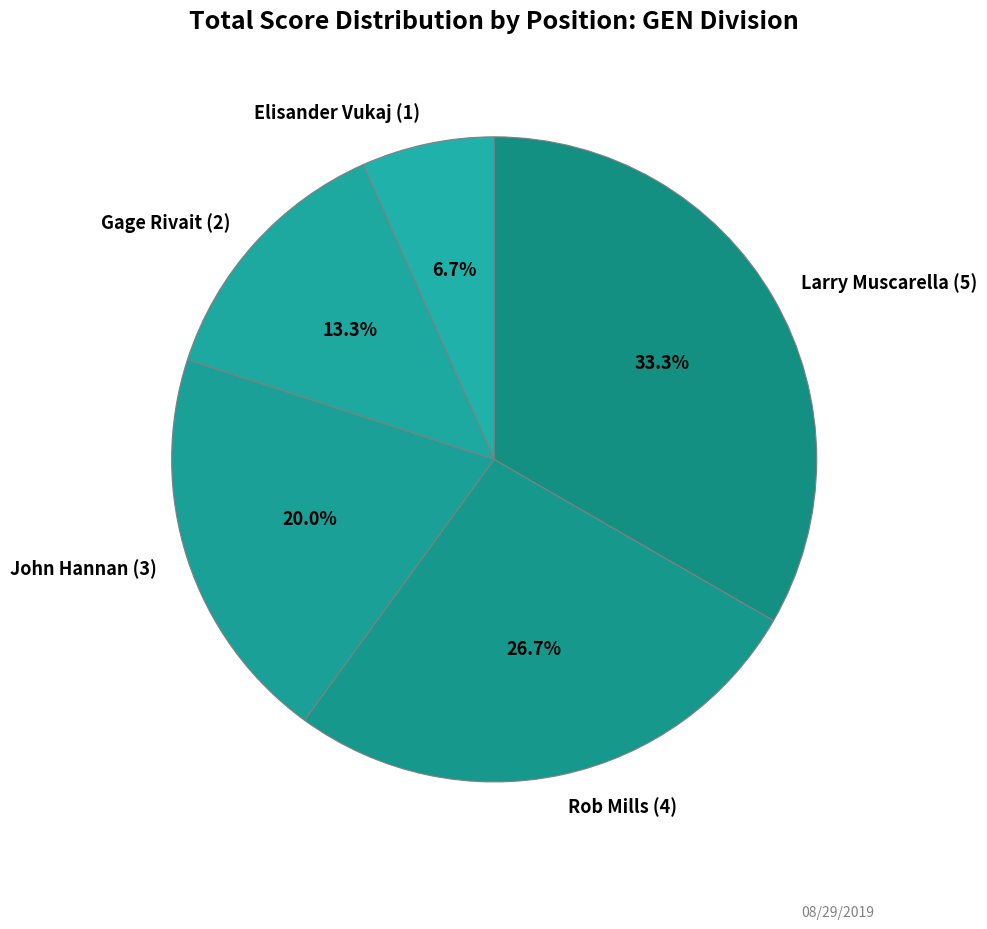

How much of the chart is everything except John Hannan (3)?

80.0%